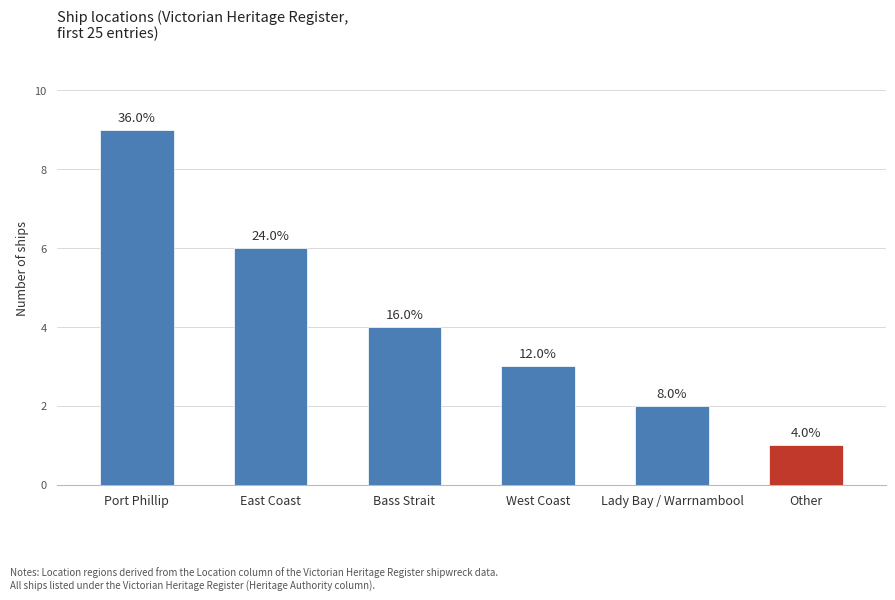

Rank the categories by value from lowest to highest.

Other, Lady Bay / Warrnambool, West Coast, Bass Strait, East Coast, Port Phillip